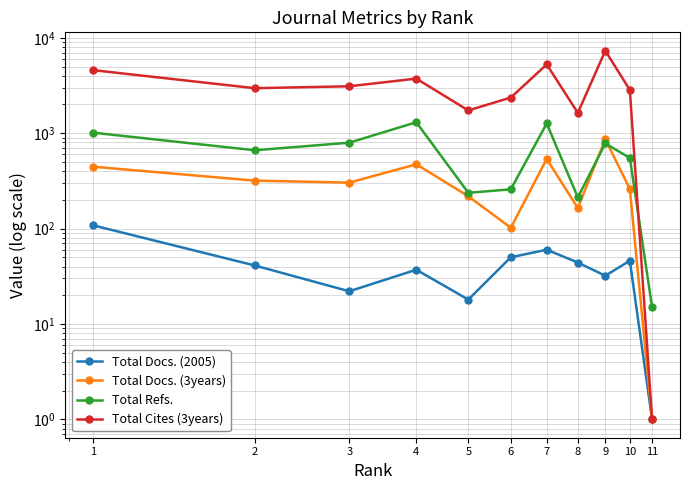

What is the difference between the Total Docs. (3years) values at 4 and 6?

370